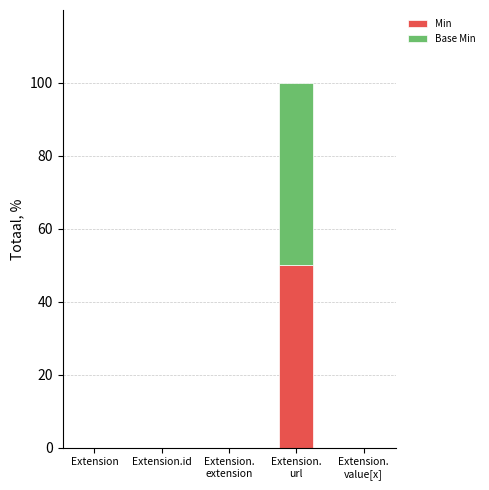

True or false: Min has a value of 0 at Extension.id.

True